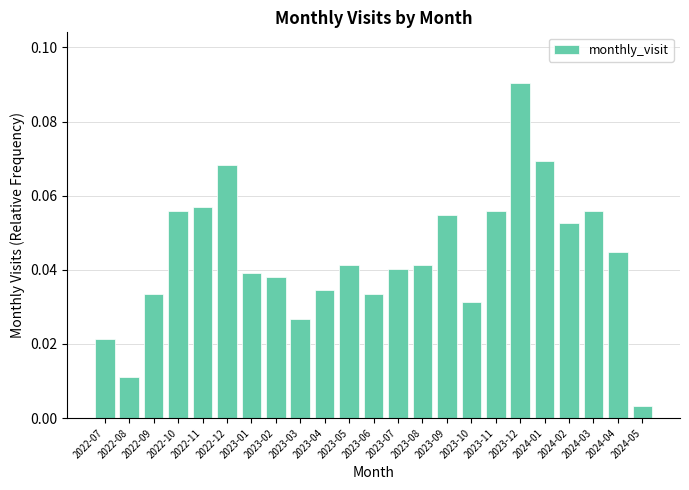

Which category has the highest value across all series?

2023-12